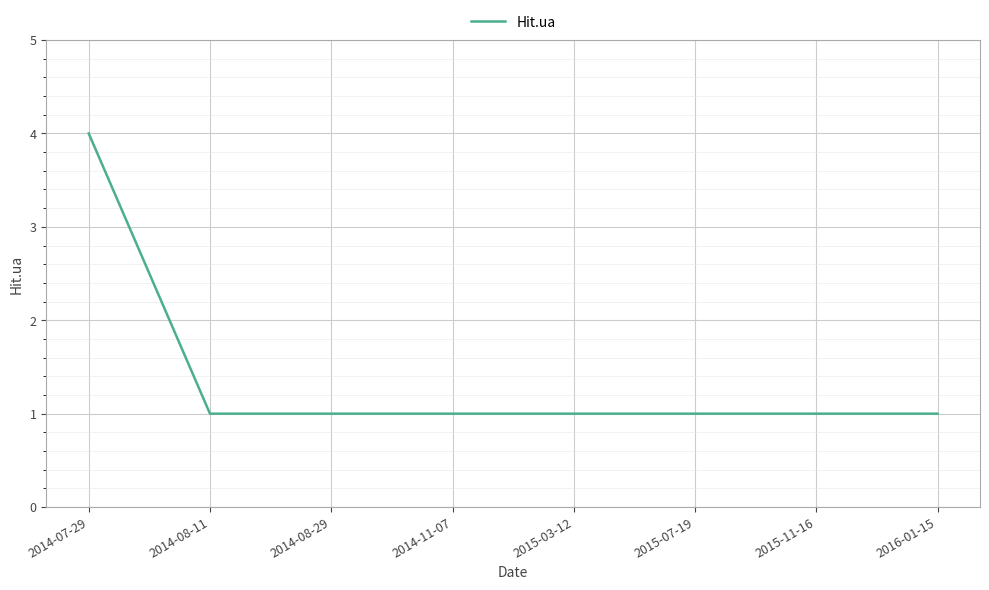

Reading left to right, transcribe all the data shown in this chart.

2014-07-29=4	2014-08-11=1	2014-08-29=1	2014-11-07=1	2015-03-12=1	2015-07-19=1	2015-11-16=1	2016-01-15=1